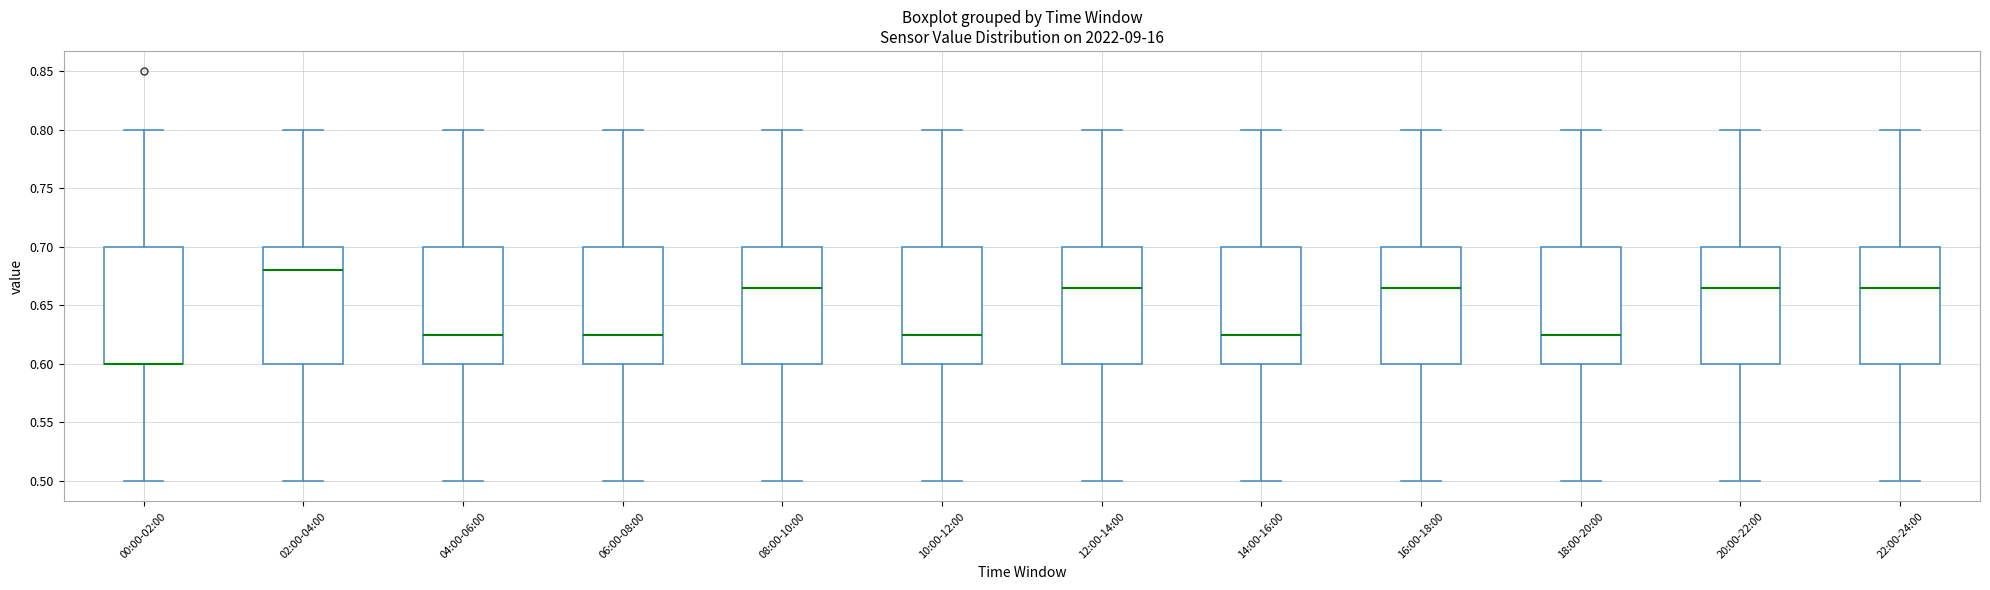

Where does the upper whisker of the box for 16:00-18:00 end on the y-axis? The values are not printed on the chart, so give them approximately, as read against the axis.

0.800